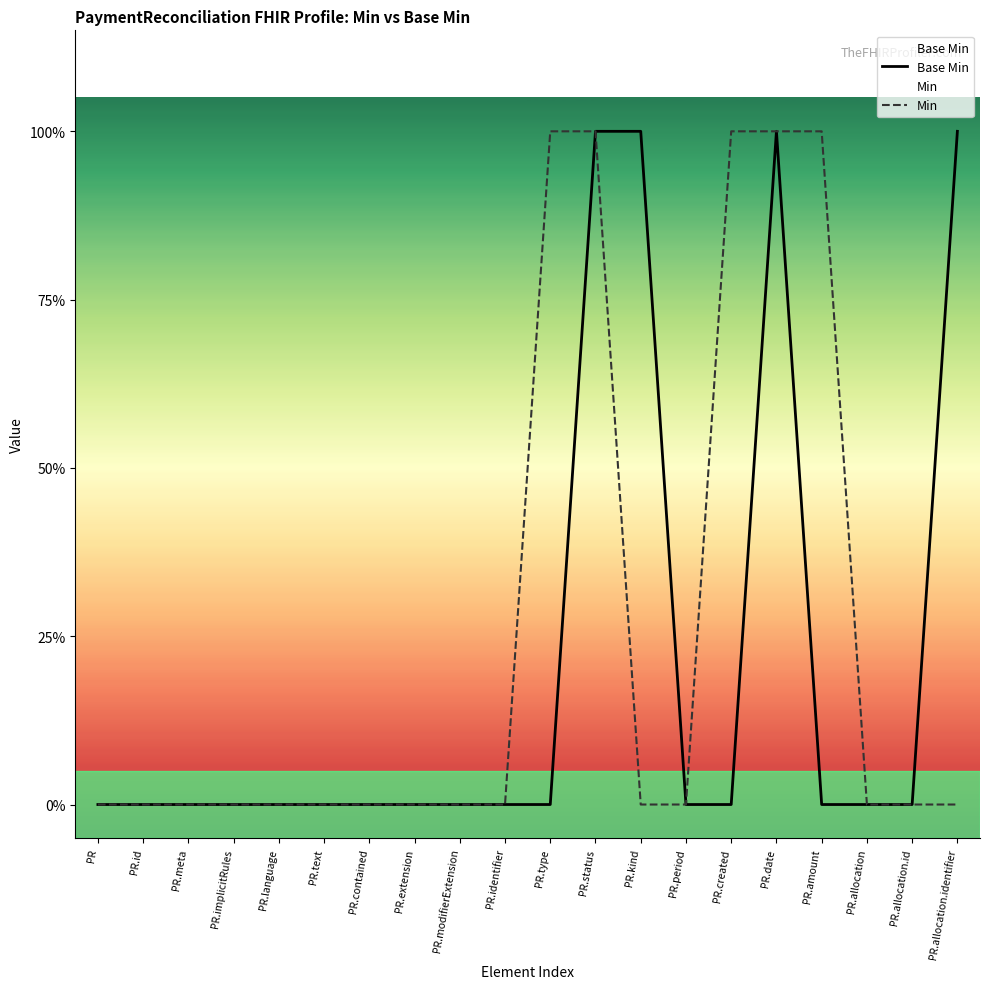

What position from the left is PR.id?

2